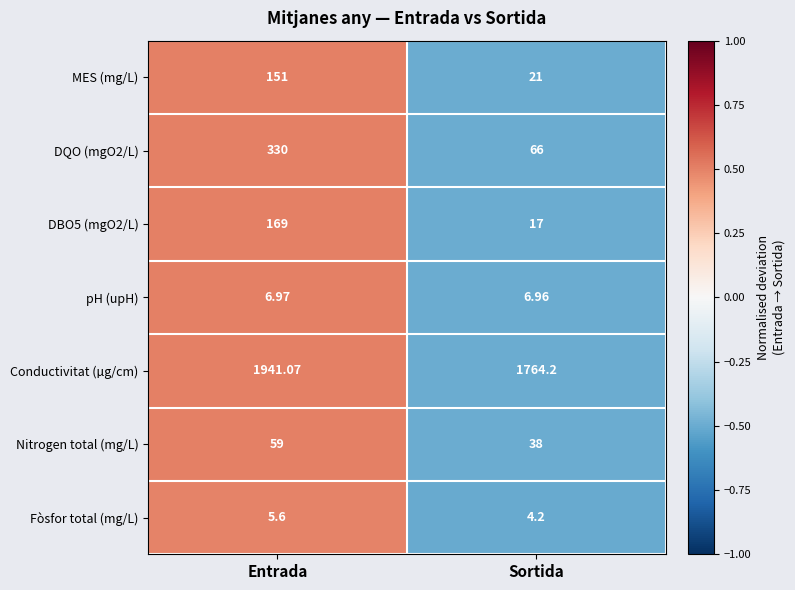

What is the total value across all series at Entrada?

2662.6